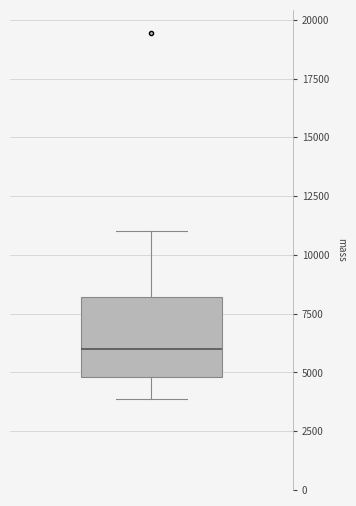

Read this box plot against the y-axis: the position of the median line, the range covered by the box, and the ends of both whiskers. The values are not printed on the chart, so give them approximately, as read against the axis.

median 6000, box 5000 to 8000, whiskers 4000 to 11000